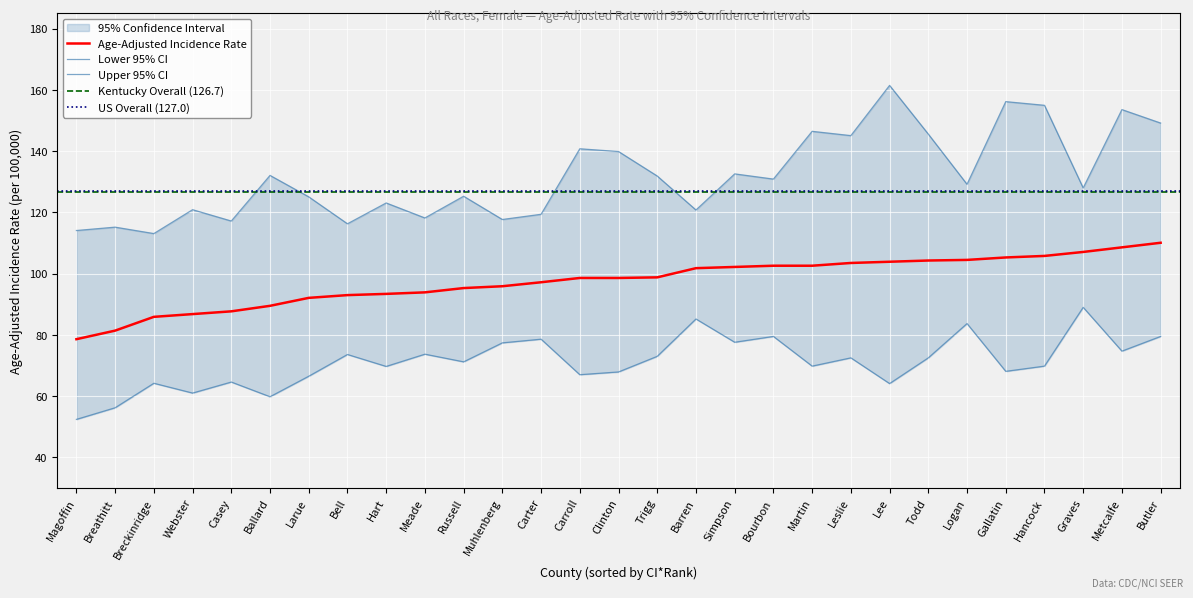

What is the label of the 11th point from the right?

Bourbon